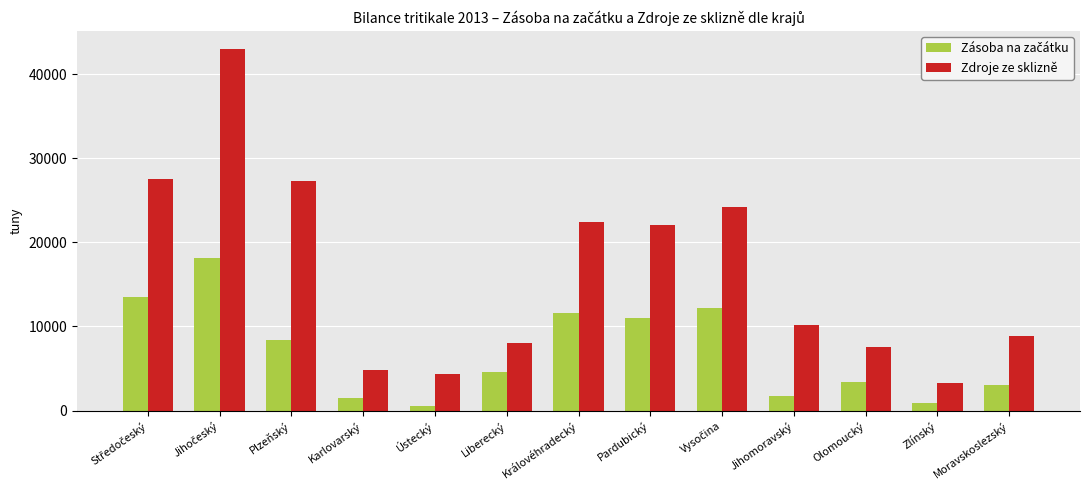

What is the approximate value of Zdroje ze sklizně at Královéhradecký?

22389.3